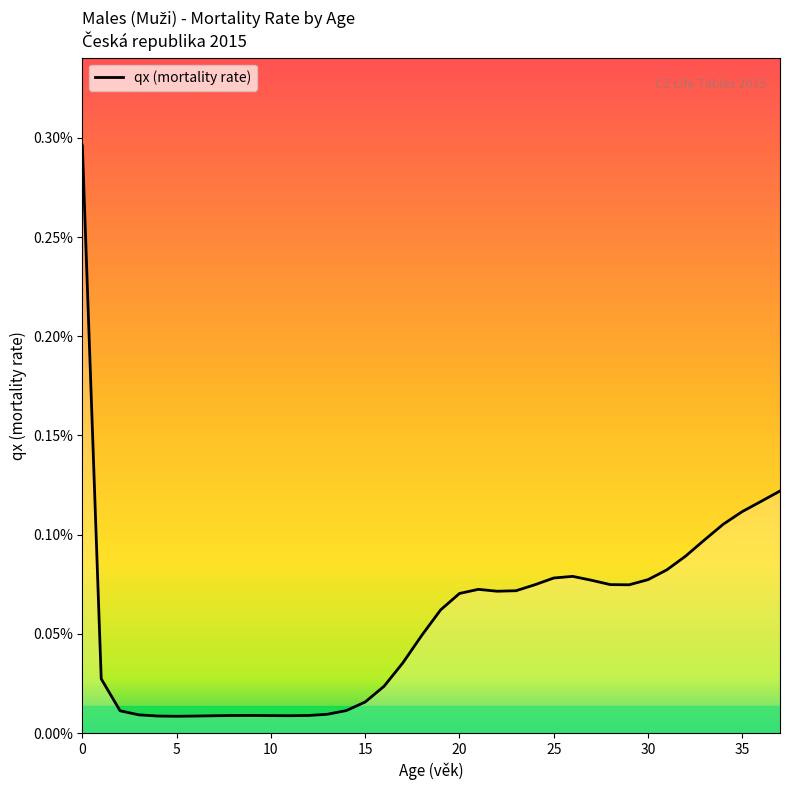

Does the chart display data point markers on the line(s)?

No